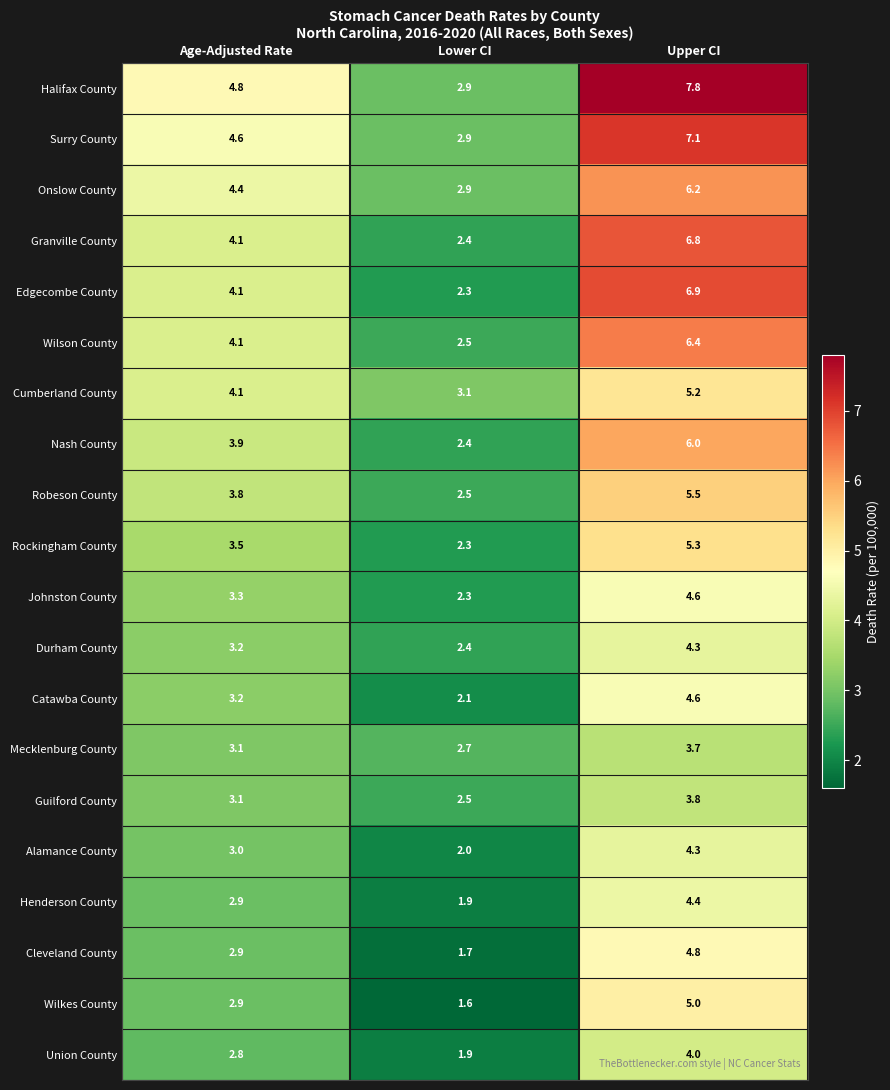

Between Age-Adjusted Rate and Upper CI, which series saw the biggest shift?

Halifax County